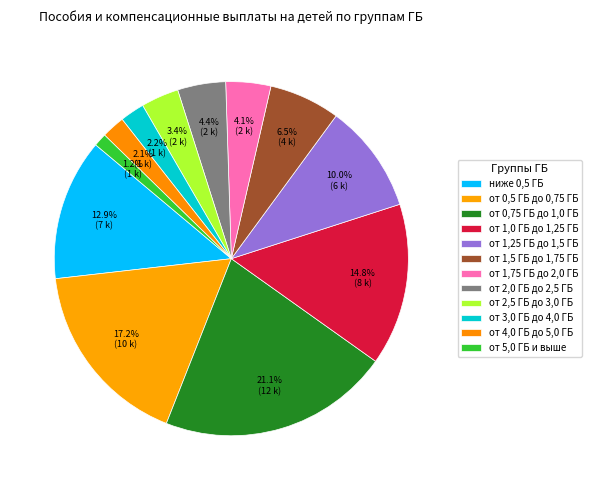

What is the change in value from от 0,75 ГБ до 1,0 ГБ to от 2,0 ГБ до 2,5 ГБ?

-9431.1